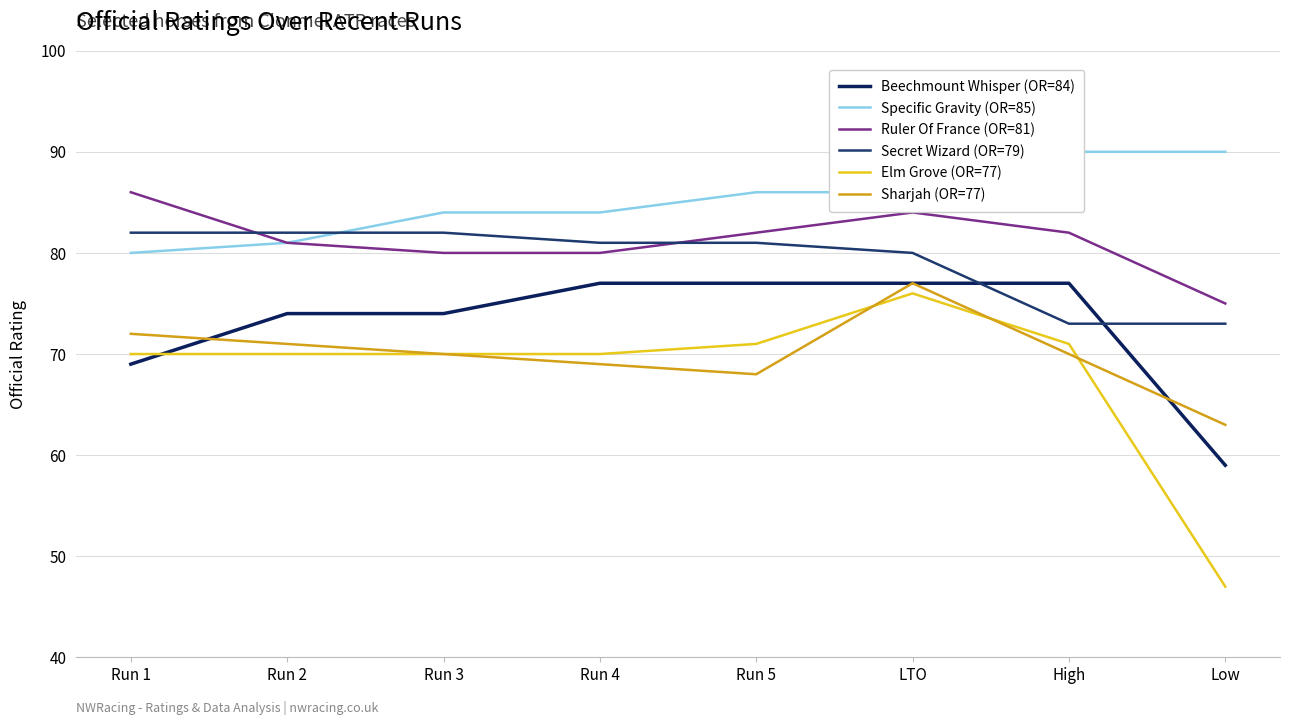

What position from the left is Run 2?

2